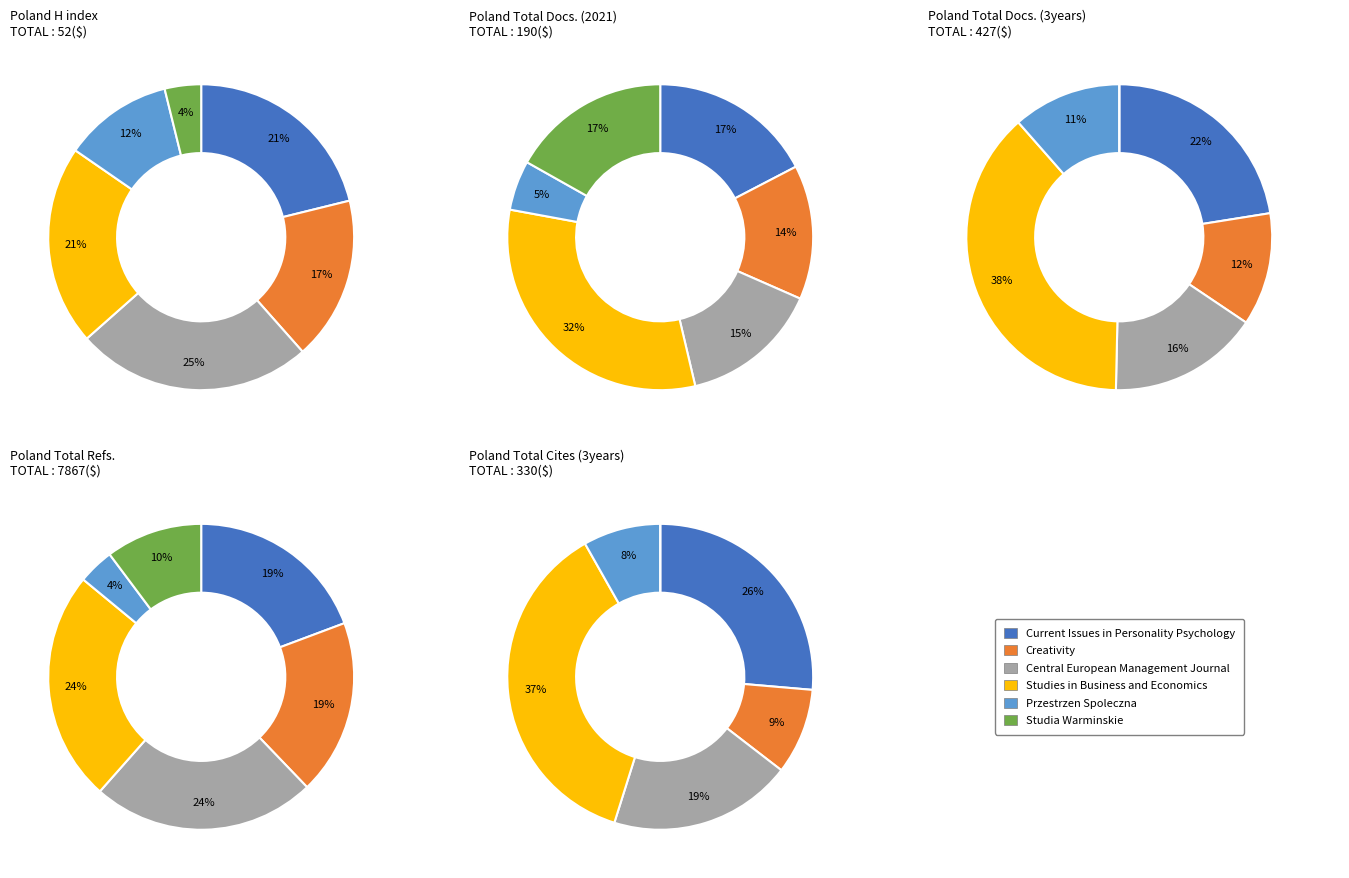

To the nearest percent, what portion does Central European
Management Journal represent?

25%